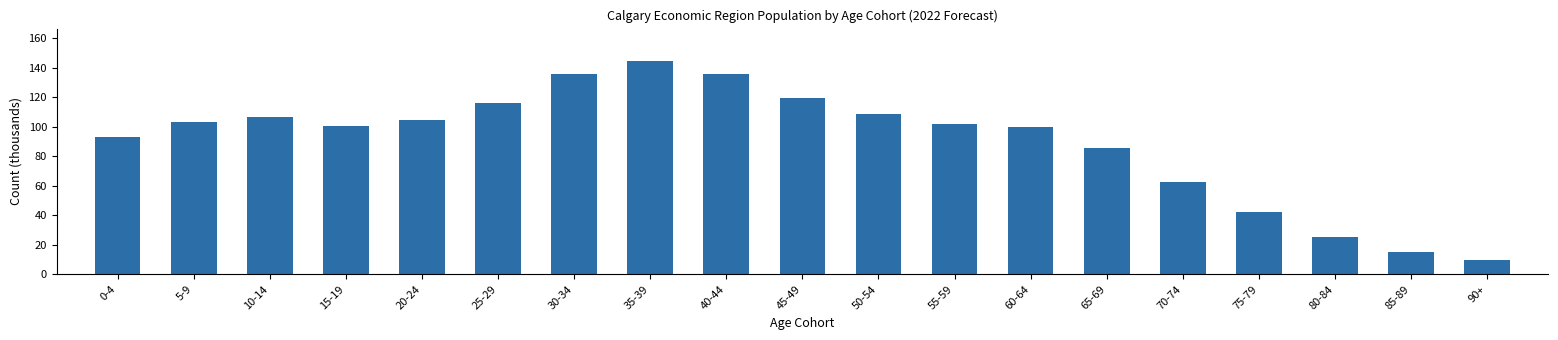

What is the approximate value at 65-69?

85.5